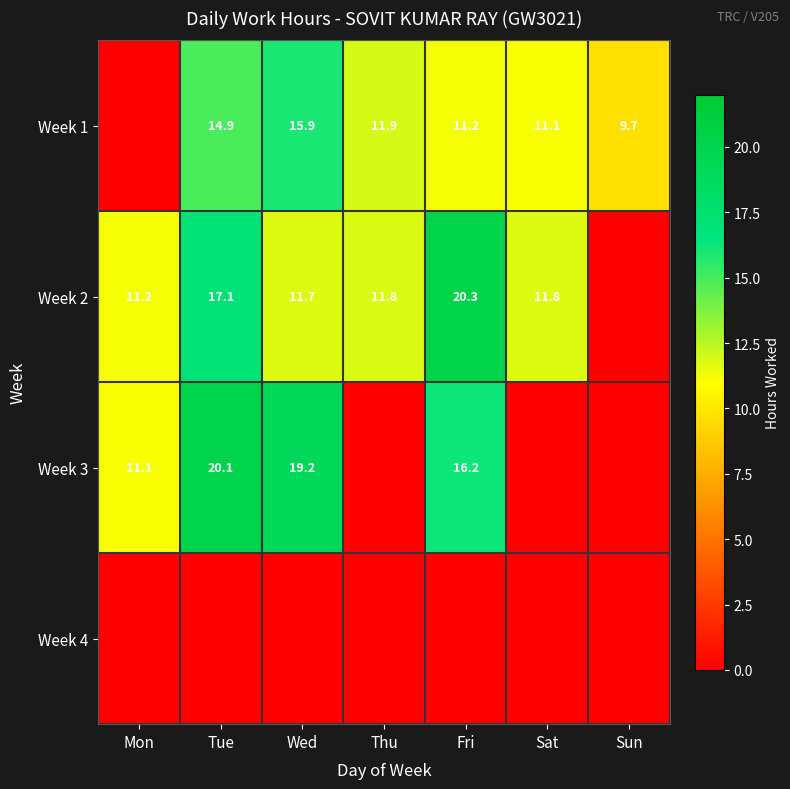

Between Thu and Fri, which is larger?

Thu